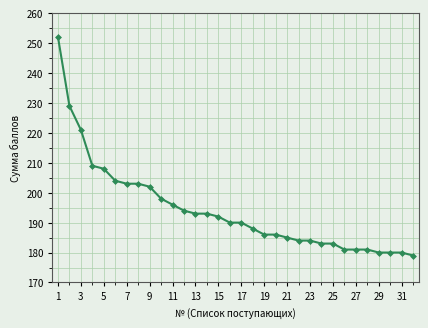

What is the greatest value displayed?

252